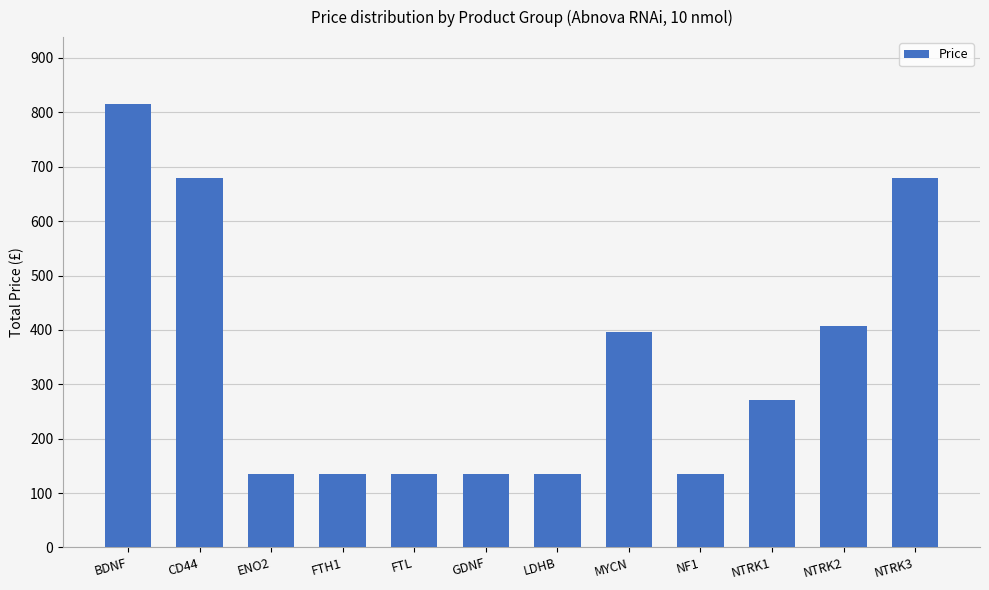

What is the difference between the maximum and minimum values?

680